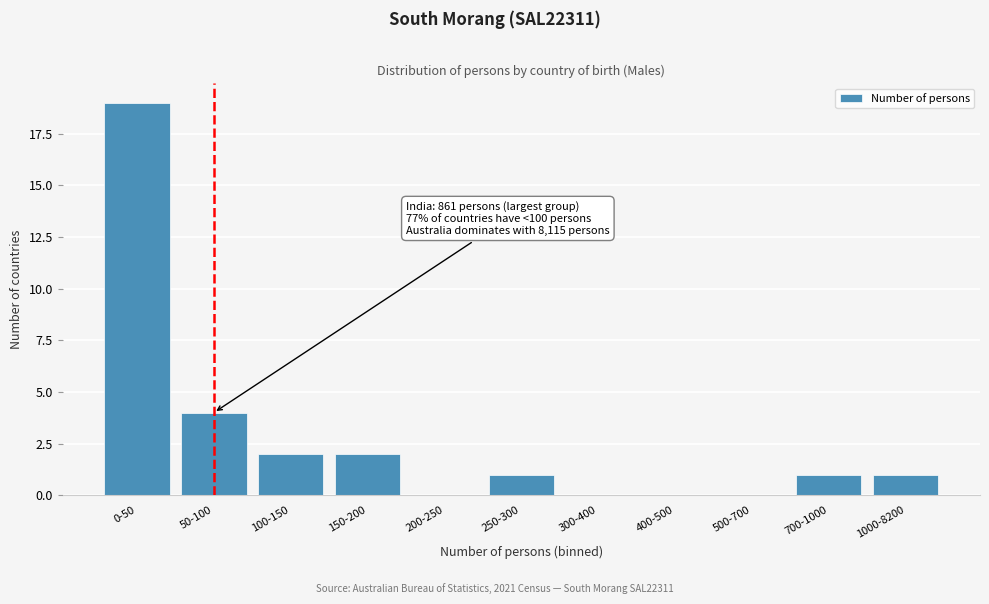

Reading left to right, transcribe all the data shown in this chart.

0-50=19	50-100=4	100-150=2	150-200=2	200-250=0	250-300=1	300-400=0	400-500=0	500-700=0	700-1000=1	1000-8200=1